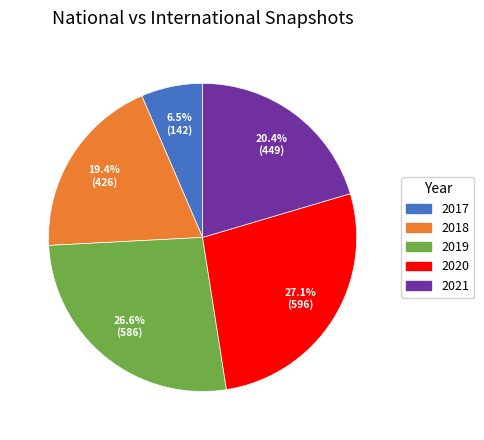

Is there a majority slice in this chart?

No